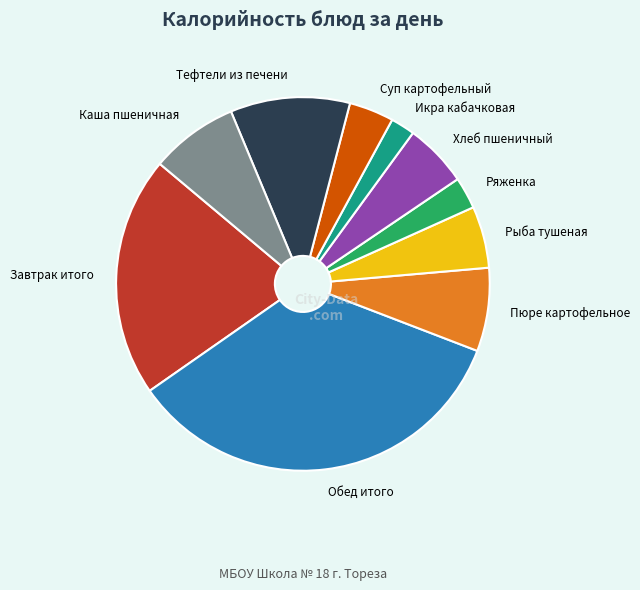

Which slice is the smallest?

Икра кабачковая